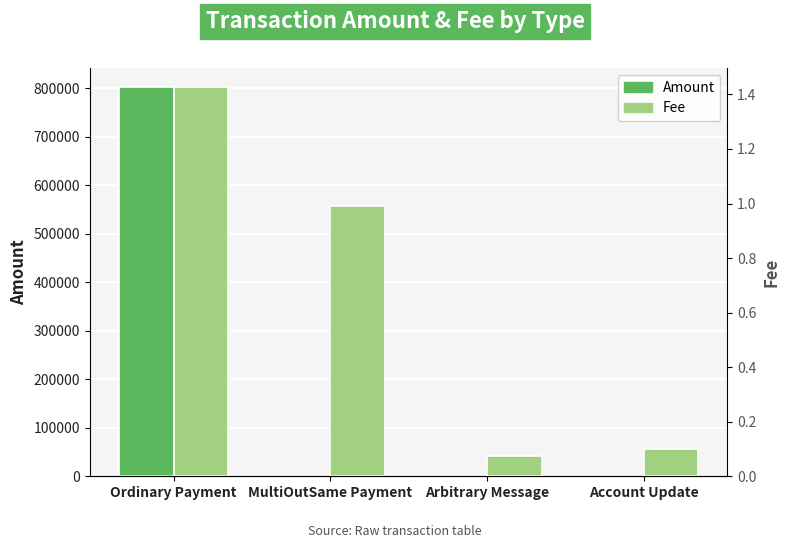

True or false: Amount has a value of -430300.1 at Account Update.

False